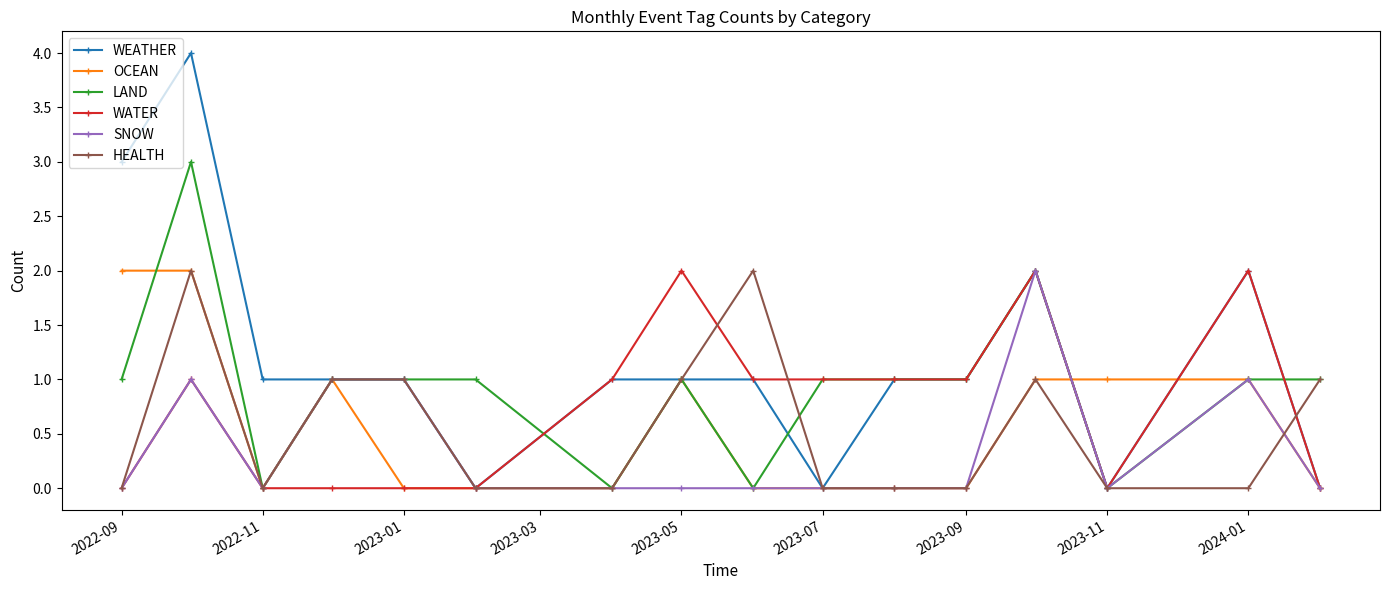

What are all the series names shown in the legend?

WEATHER, OCEAN, LAND, WATER, SNOW, HEALTH